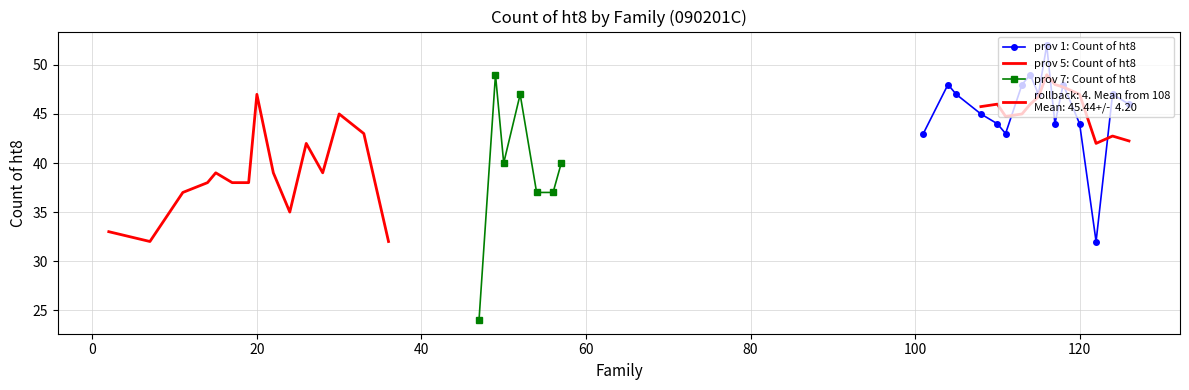

After their last crossing, which series has the higher values: Count of ht8 (prov 7) or Count of ht8 (prov 1)?

Count of ht8 (prov 1)